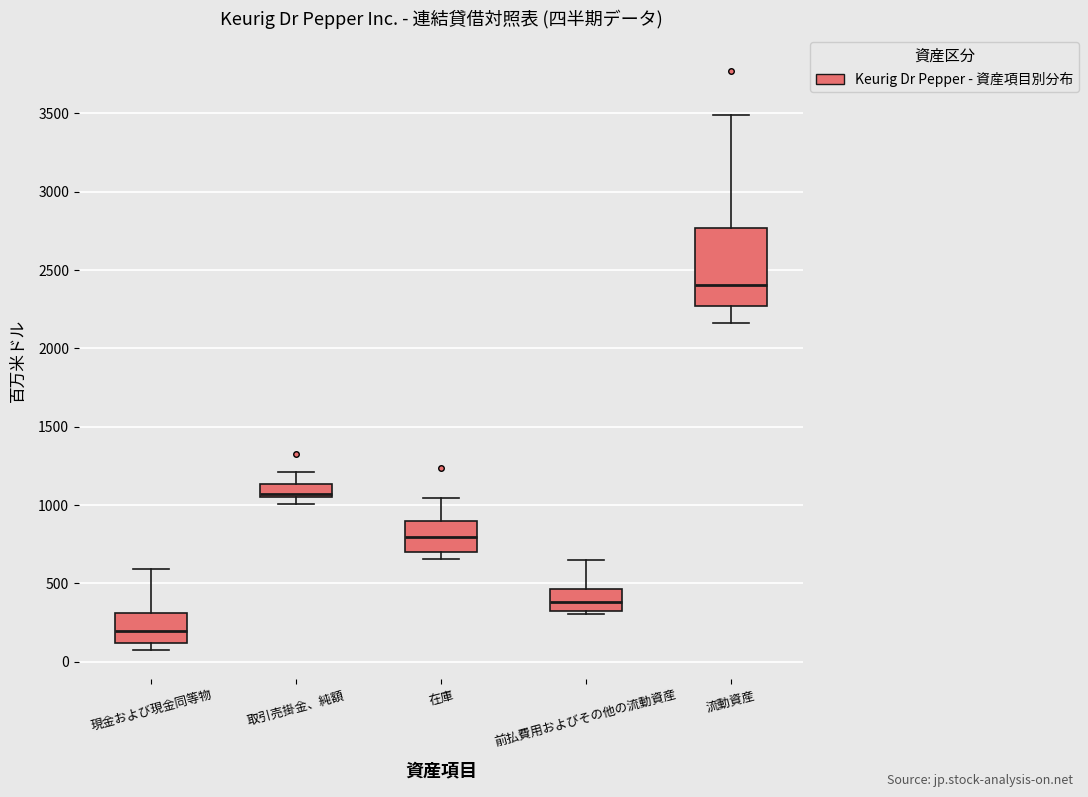

Reading left to right, read every box against the y-axis: the position of its median line, the range the box covers, and the ends of its whiskers. The values are not printed on the chart, so give them approximately, as read against the axis.

現金および現金同等物: median 200, box 100 to 300, whiskers 50 to 600
取引売掛金、純額: median 1050 (just above the box's lower edge), box 1050 to 1150, whiskers 1000 to 1200
在庫: median 800, box 700 to 900, whiskers 650 to 1050
前払費用およびその他の流動資産: median 400, box 300 to 450, whiskers 300 (just below the box's lower edge) to 650
流動資産: median 2400, box 2250 to 2750, whiskers 2150 to 3500